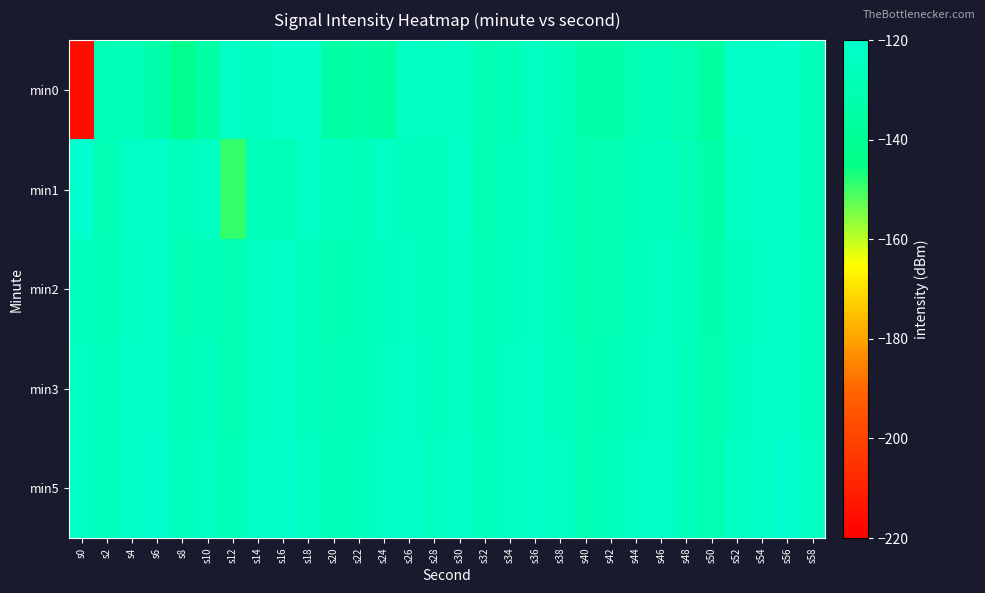

Between s32 and s18, which is larger?

s18